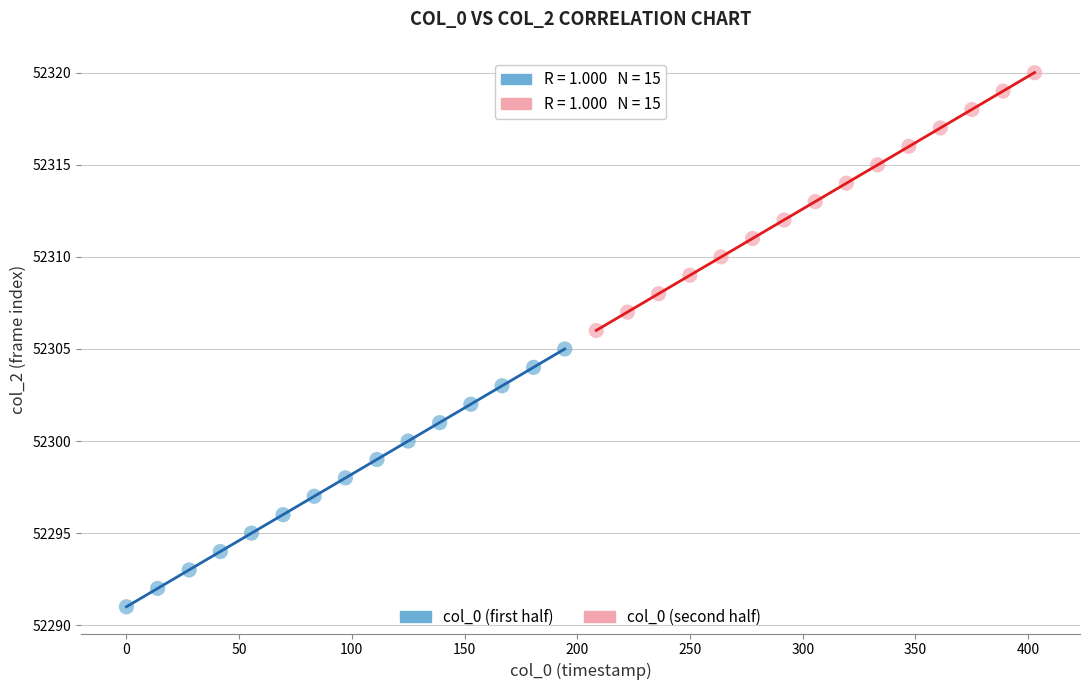

Which series contains the lowest Y value?

col_0 (first half)